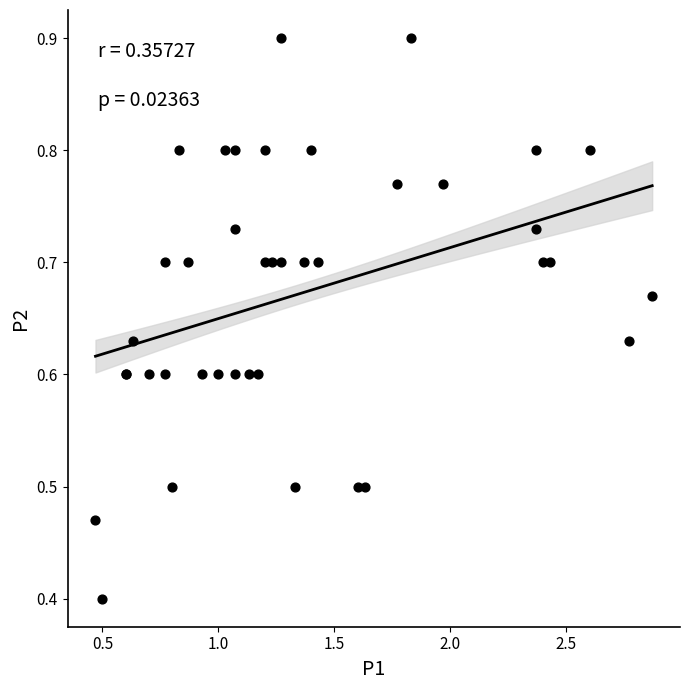

What Y value in the scatter plot is closest to 0?

0.4